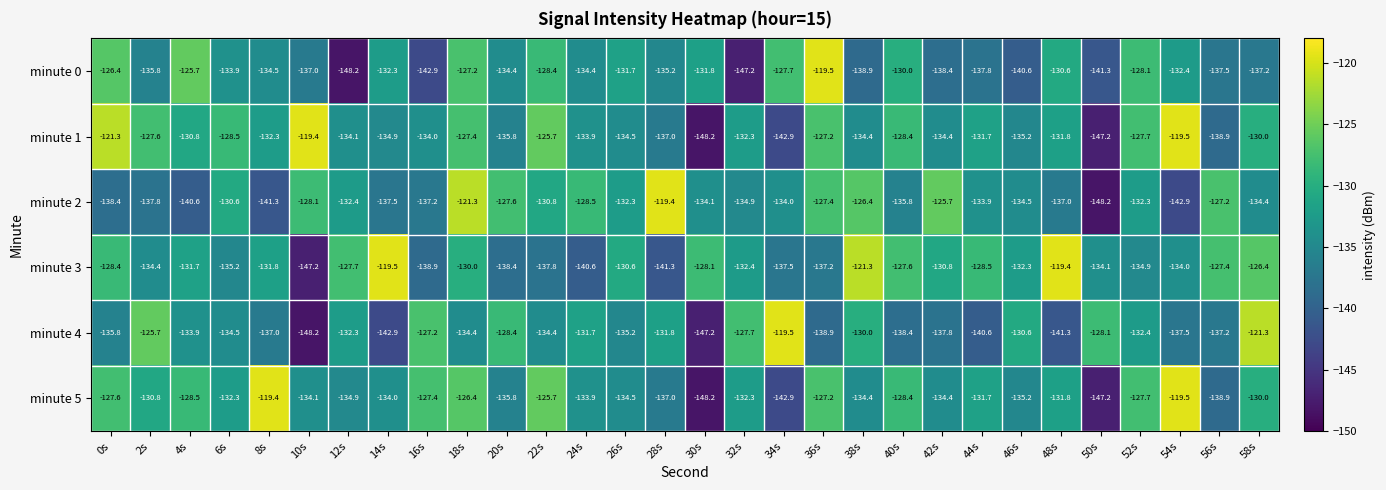

Between 30s and 56s, which series saw the biggest shift?

minute 4